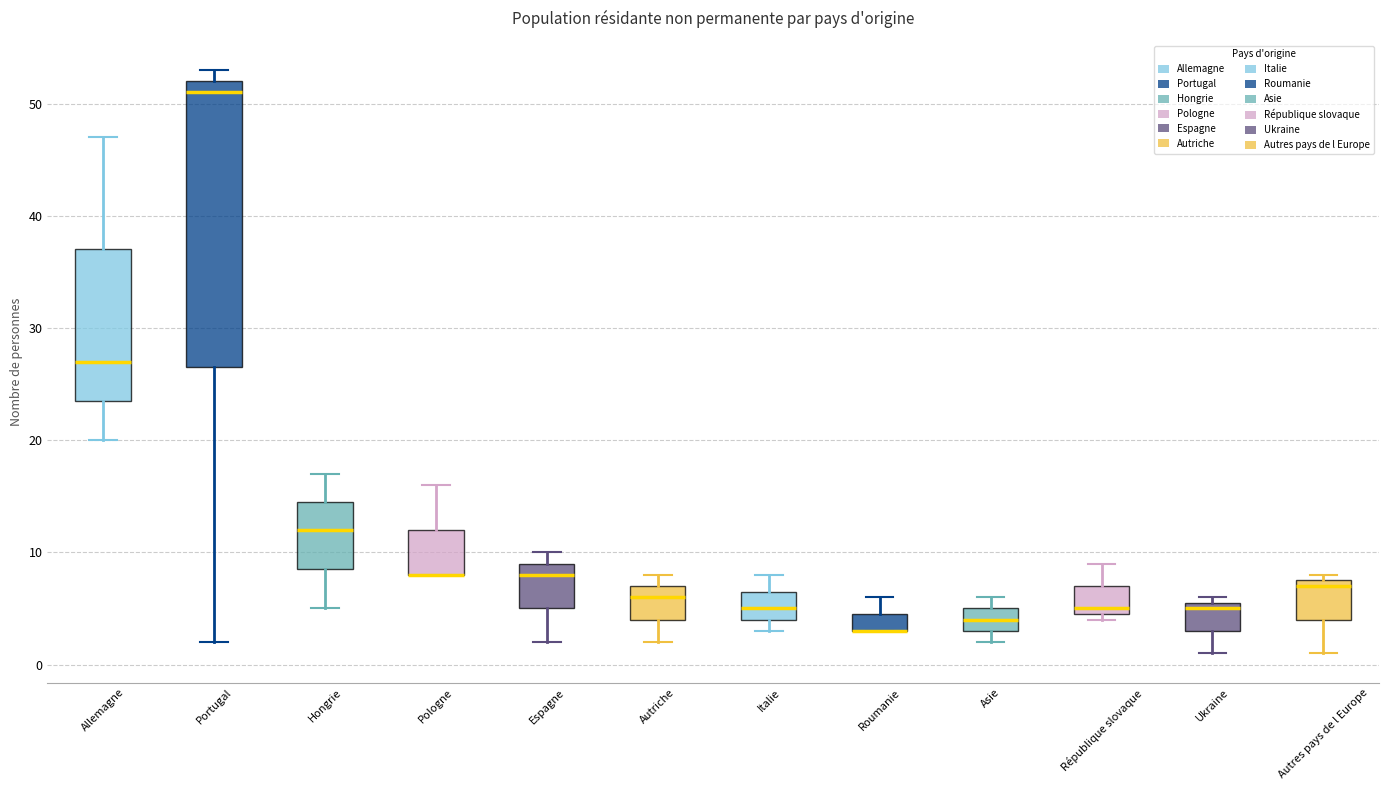

Reading left to right, read every box against the y-axis: the position of its median line, the range the box covers, and the ends of its whiskers. The values are not printed on the chart, so give them approximately, as read against the axis.

Allemagne: median 27, box 24 to 37, whiskers 20 to 47
Portugal: median 51, box 27 to 52, whiskers 2 to 53
Hongrie: median 12, box 9 to 15, whiskers 5 to 17
Pologne: median 8 (drawn on the box's lower edge), box 8 to 12, whiskers 8 to 16
Espagne: median 8, box 5 to 9, whiskers 2 to 10
Autriche: median 6, box 4 to 7, whiskers 2 to 8
Italie: median 5, box 4 to 7, whiskers 3 to 8
Roumanie: median 3 (drawn on the box's lower edge), box 3 to 5, whiskers 3 to 6
Asie: median 4, box 3 to 5, whiskers 2 to 6
République slovaque: median 5 (just above the box's lower edge), box 5 to 7, whiskers 4 to 9
Ukraine: median 5, box 3 to 6, whiskers 1 to 6 (just above the box's upper edge)
Autres pays de l Europe: median 7, box 4 to 8, whiskers 1 to 8 (just above the box's upper edge)